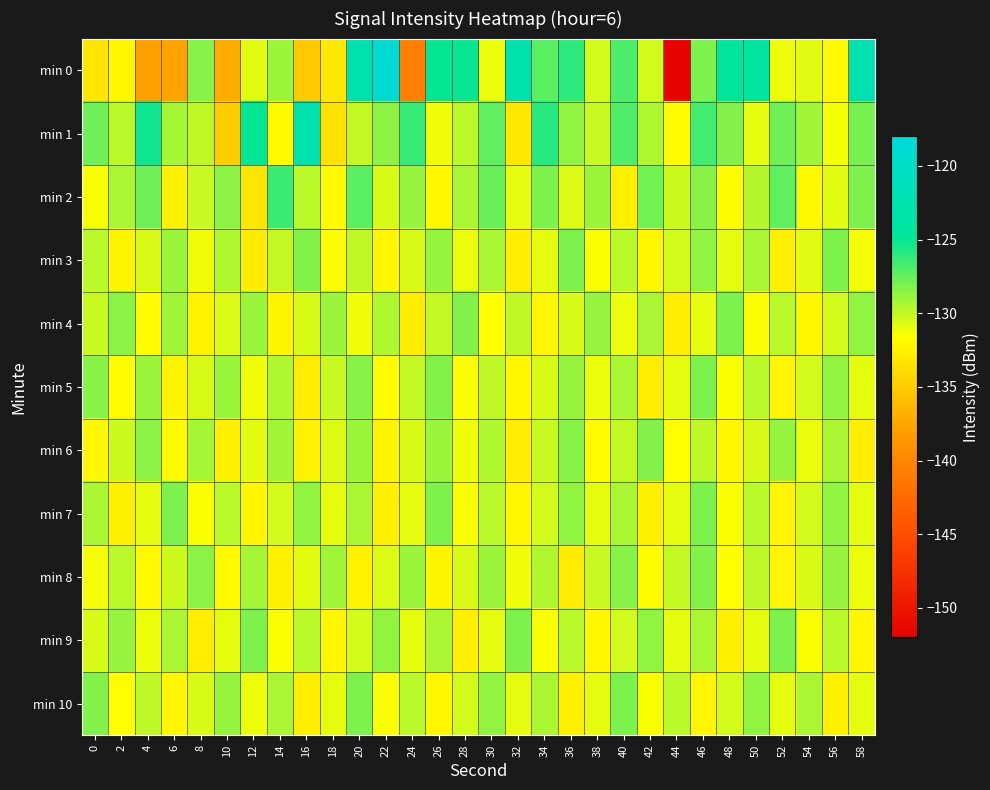

At which category does the chart reach its peak across all series?

22